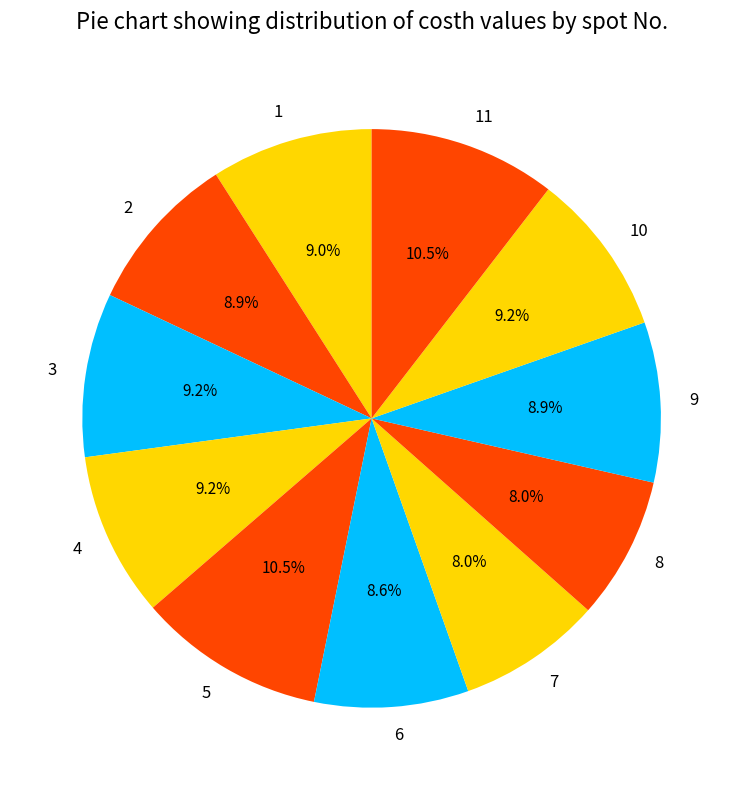

To the nearest percent, what is the combined percentage of 8 and 11?

18%